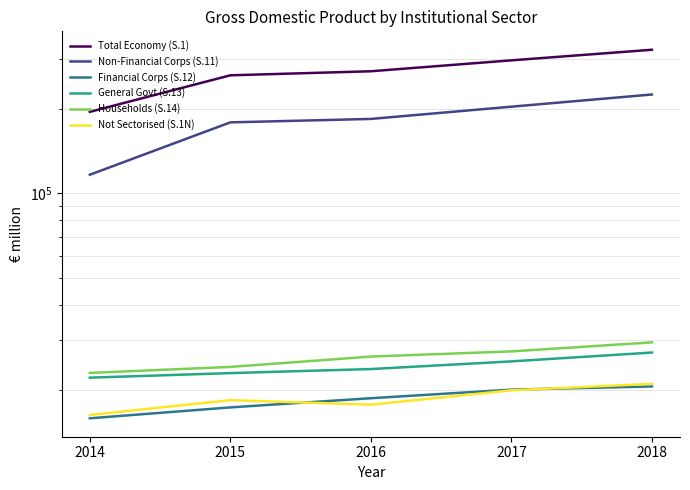

Which has a higher value, 2016 or 2015?

2016